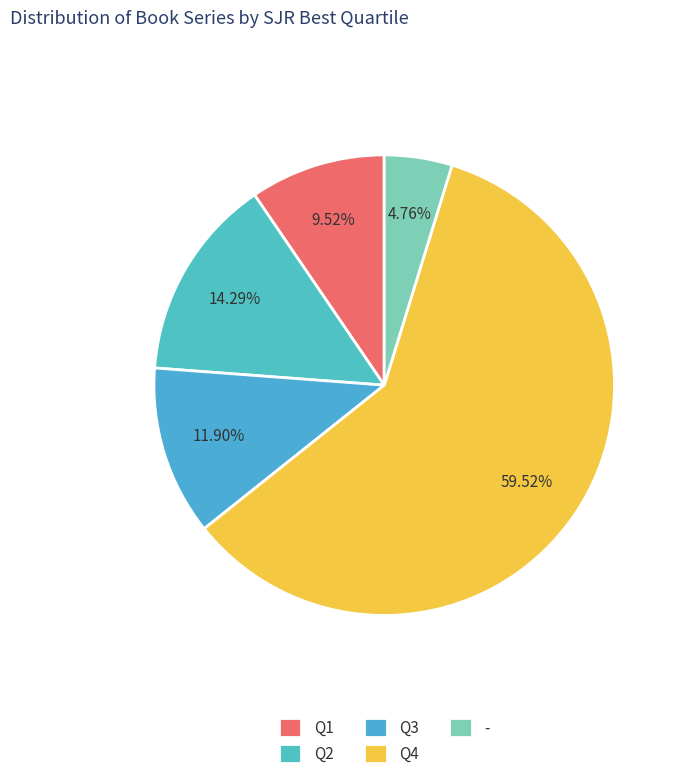

True or false: Q2 accounts for 20% of the total.

False